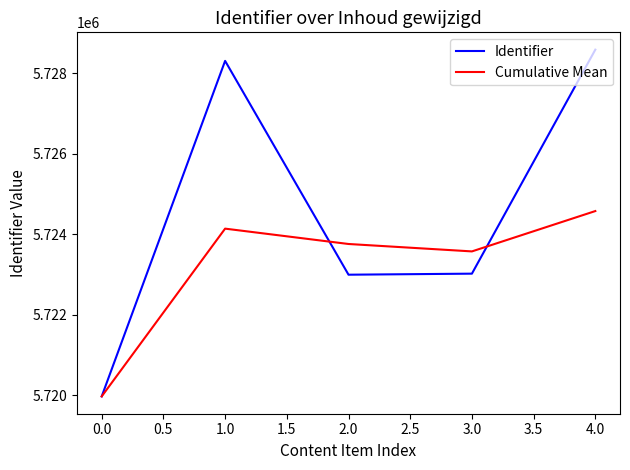

At which category is the sum across all series the highest?

4.0